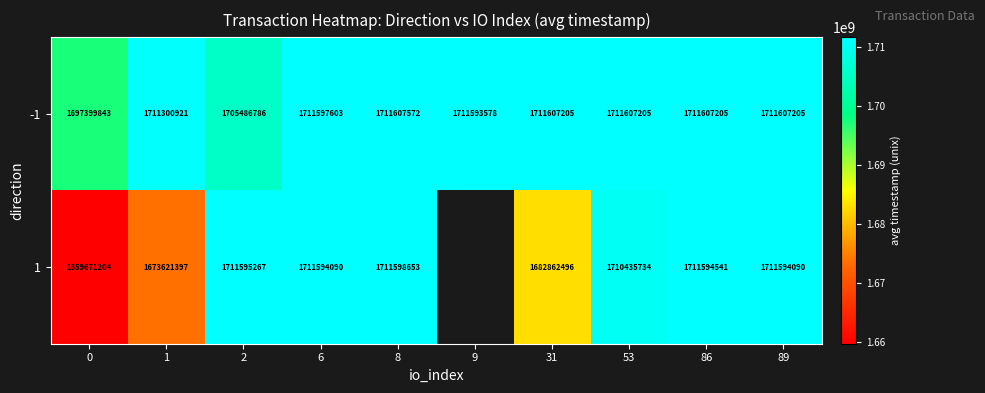

What is the difference between the 1 values at 31 and 8?

28736157